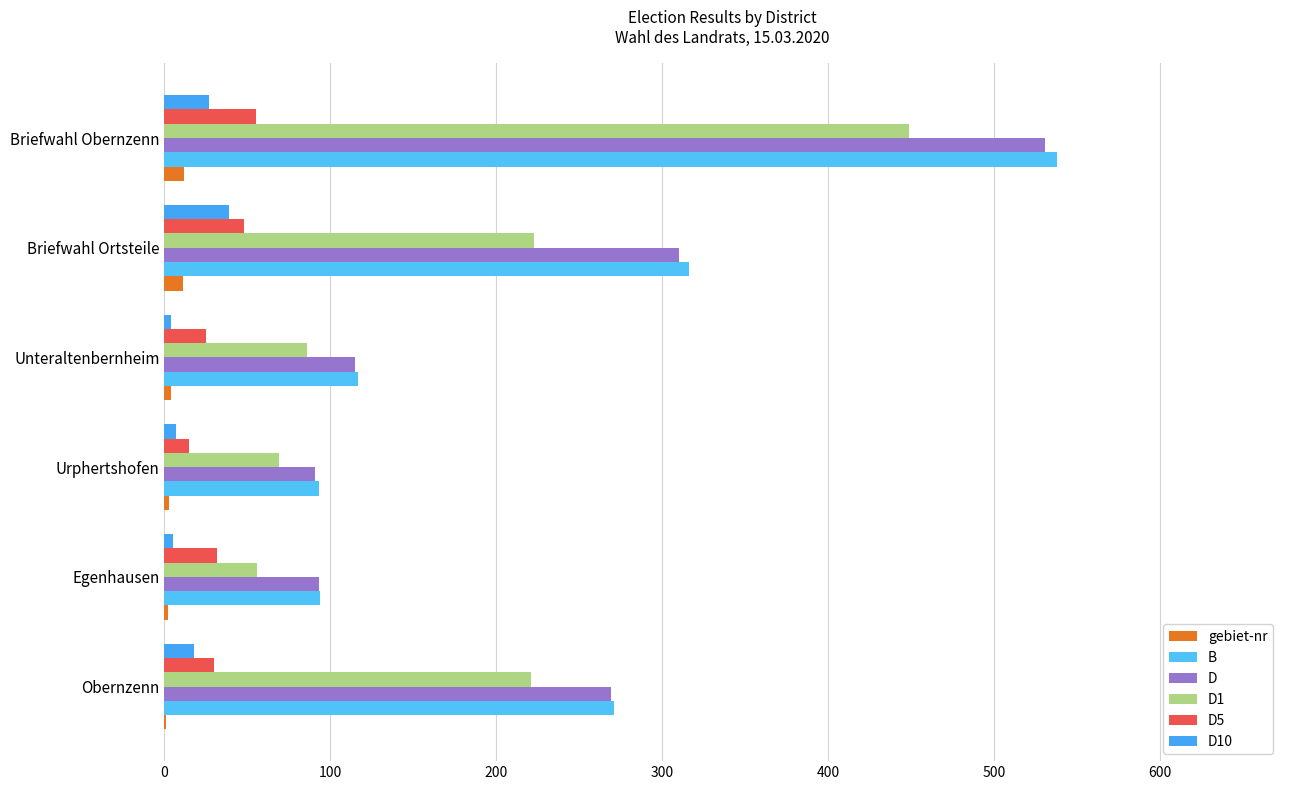

Count the number of categories in the chart.

6